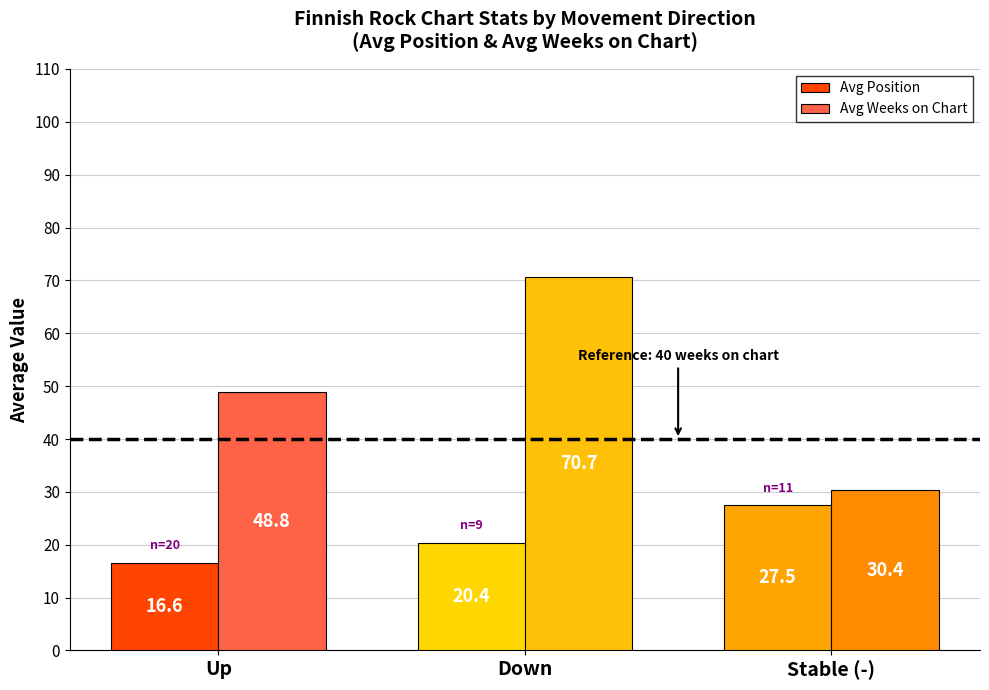

At how many categories does at least one series exceed 44?

2